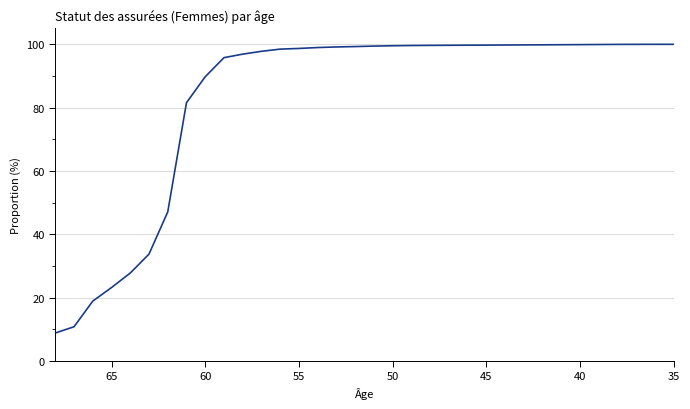

What is the minimum value shown in the chart?

8.8